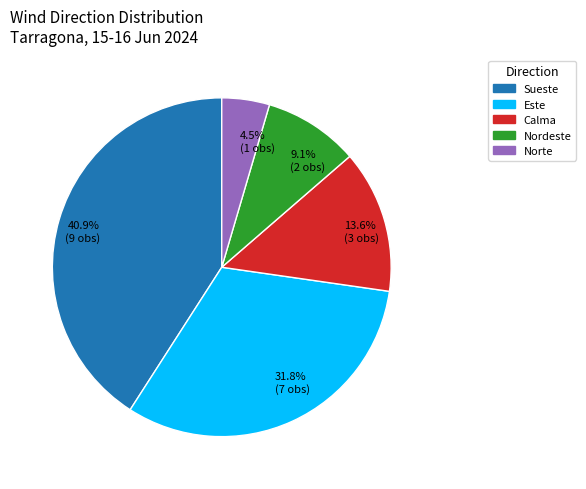

Which category has the smallest portion of the pie?

4.5% (1 obs)